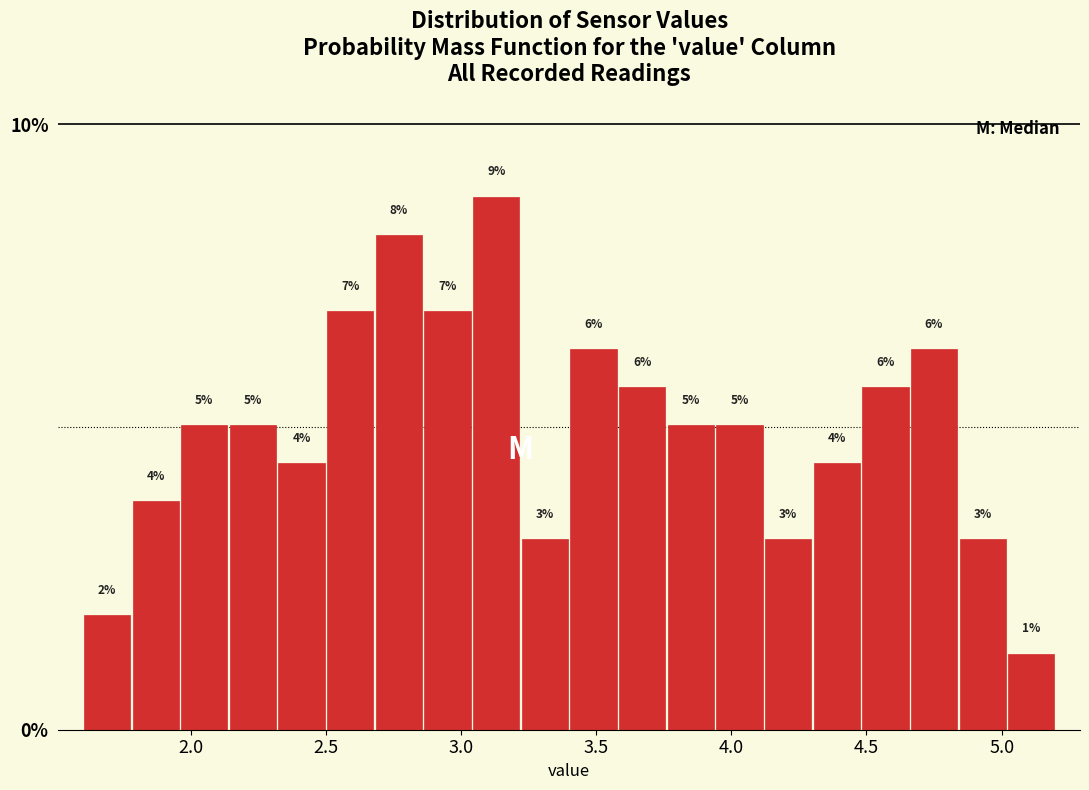

Read against the x-axis, roughly where is the centre of the tallest bar?

3.15